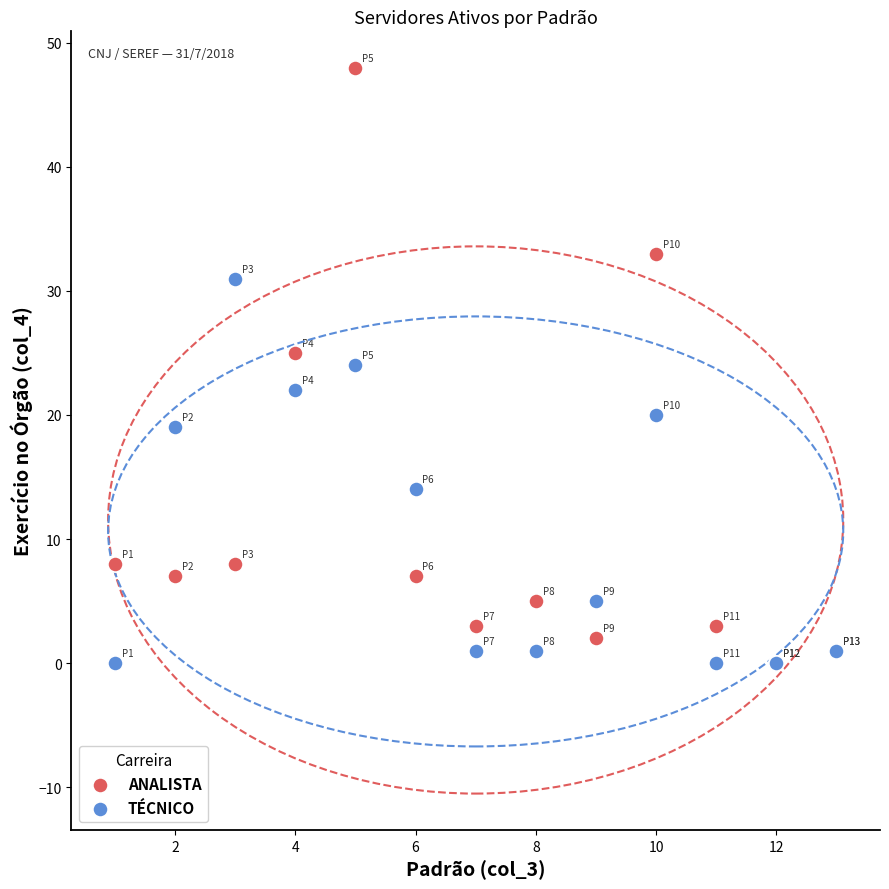

In the TÉCNICO series, what Y value is closest to 15?

14